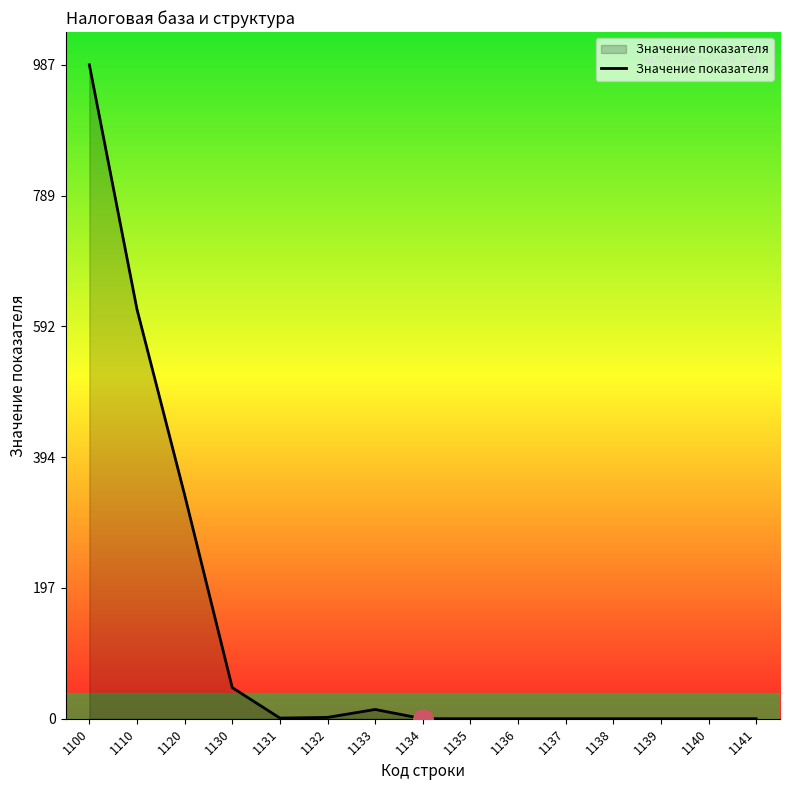

What is the difference between the values at 1100 and 1138?

987